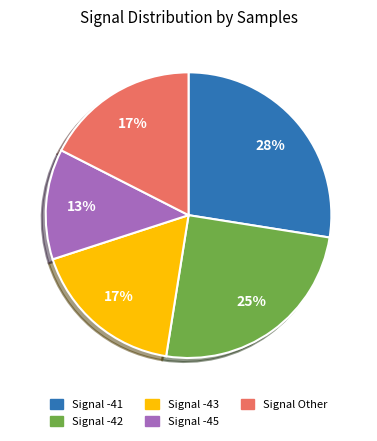

To the nearest percent, what portion does Signal -41 represent?

28%